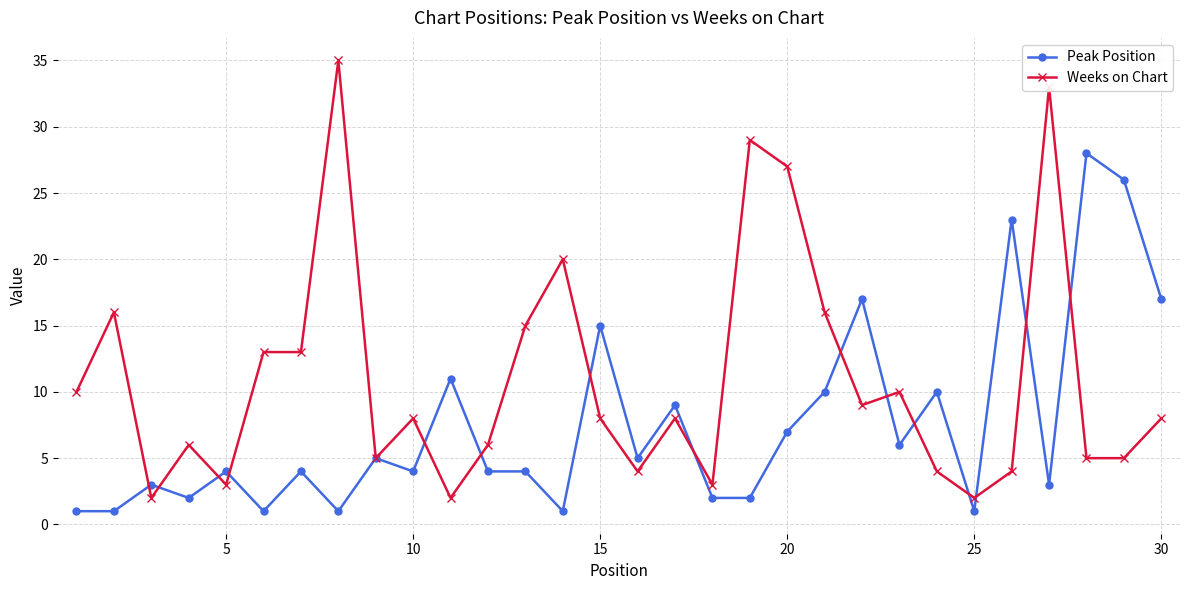

What is the maximum value for Weeks on Chart?

35